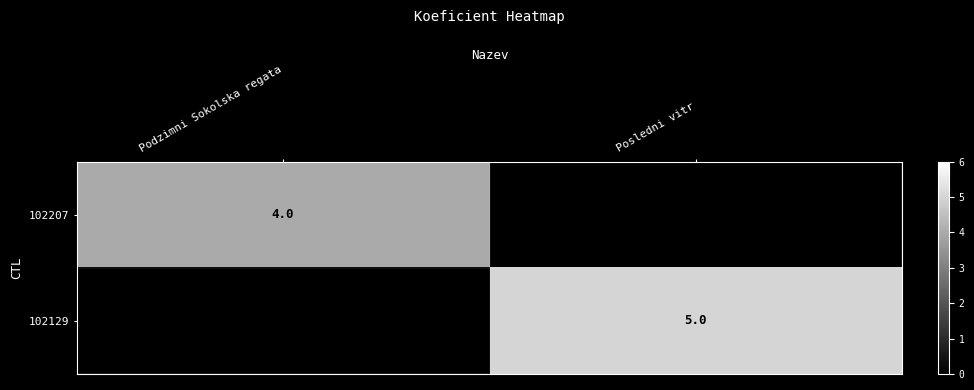

True or false: 102207 has a value of 4 at Podzimni Sokolska regata.

True